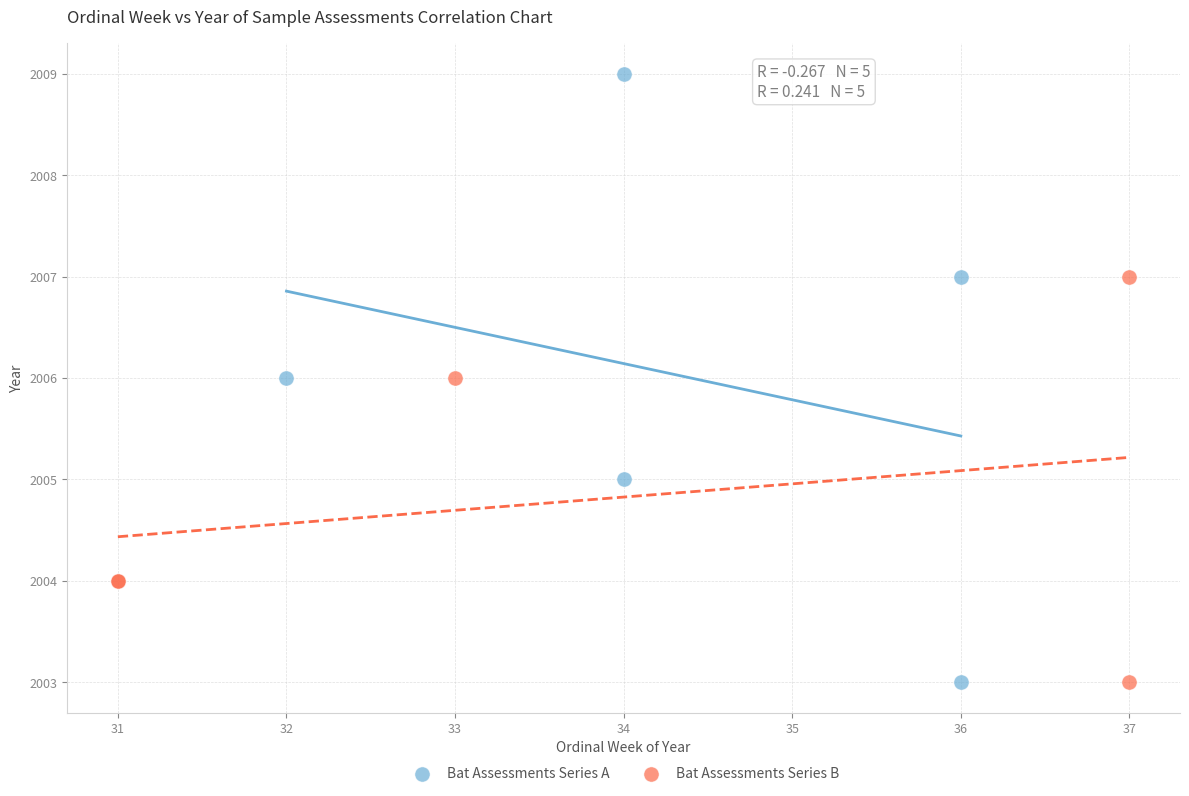

Which series contains the highest Y value?

Bat Assessments Series A